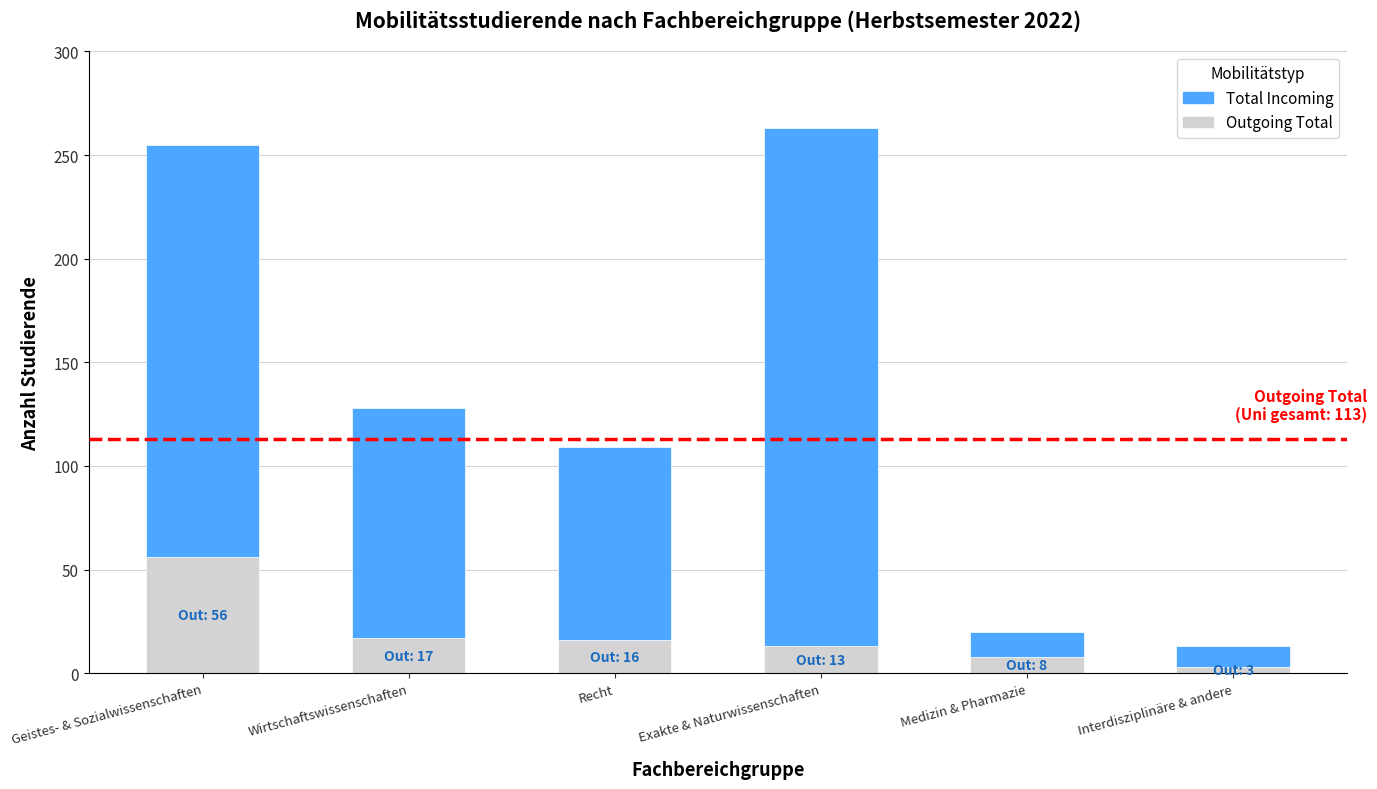

What is the highest value of the Outgoing Total series?

56